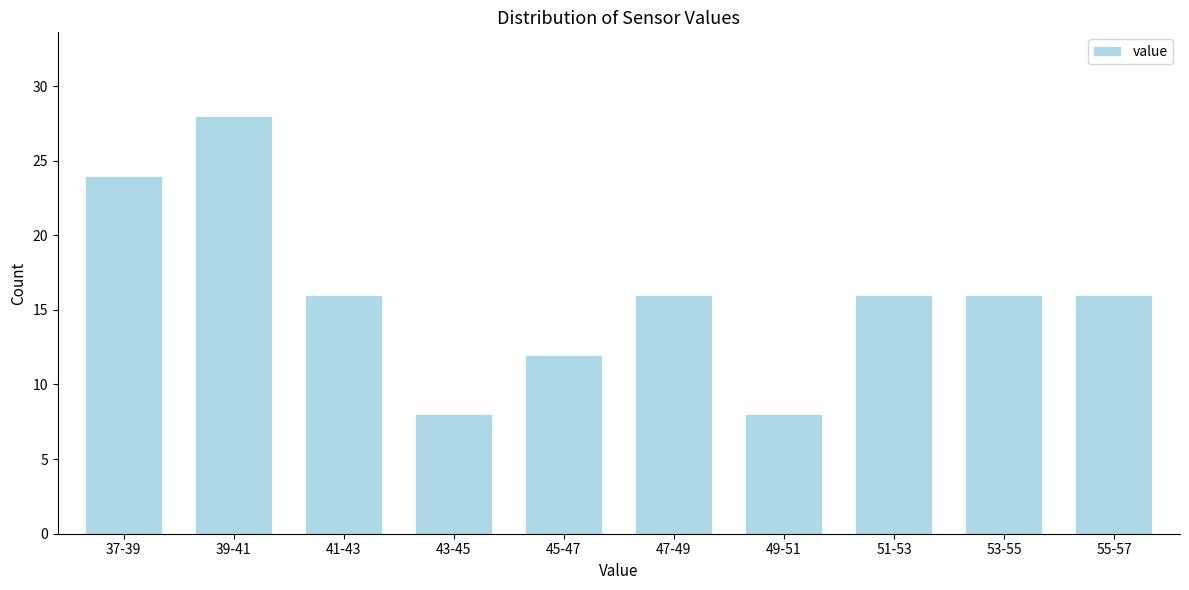

Reading right to left, transcribe all the data shown in this chart.

16	16	16	8	16	12	8	16	28	24